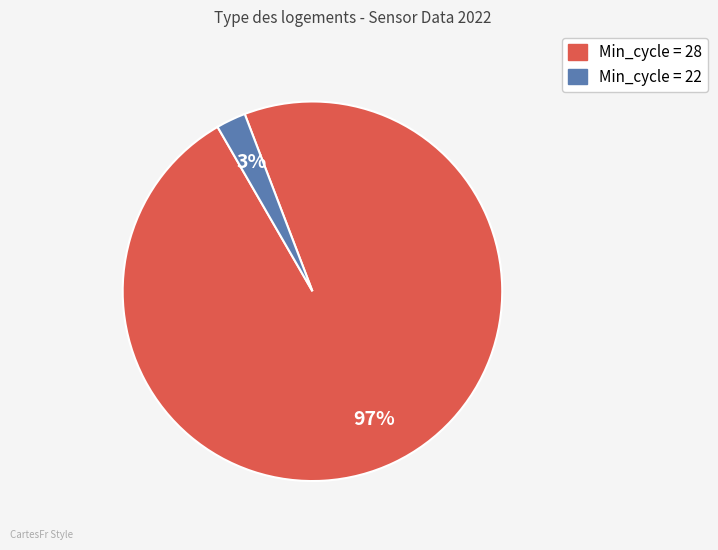

How many slices are in this pie chart?

2